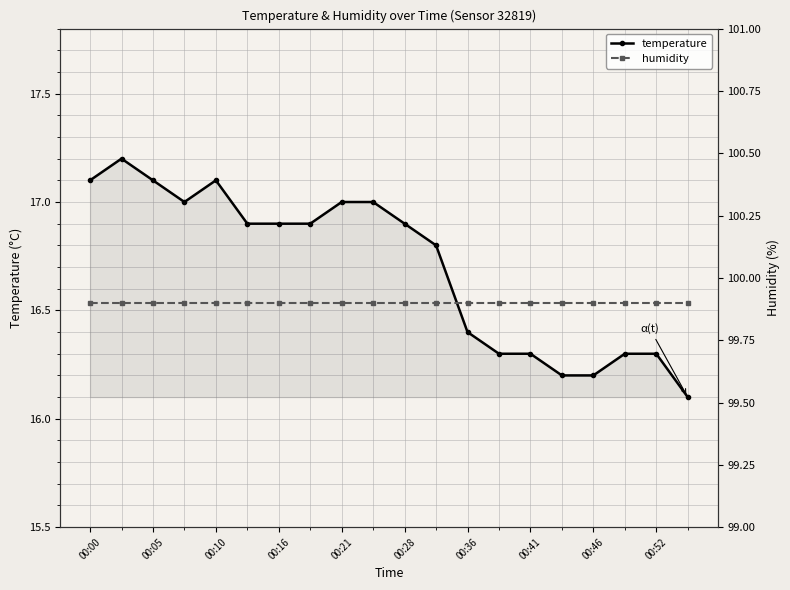

True or false: temperature and humidity intersect in this chart.

False